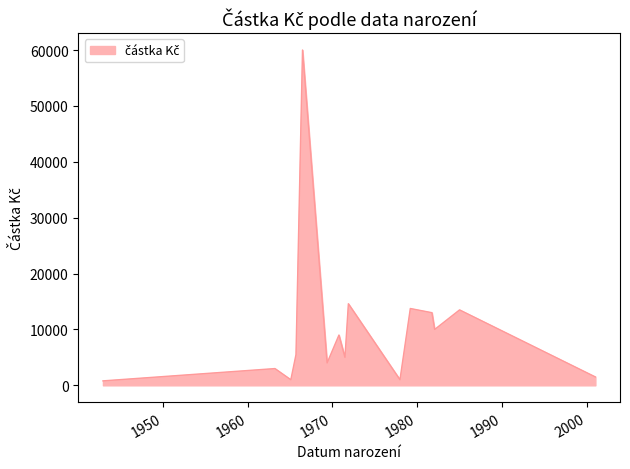

What is the difference between the maximum and minimum values?

59200